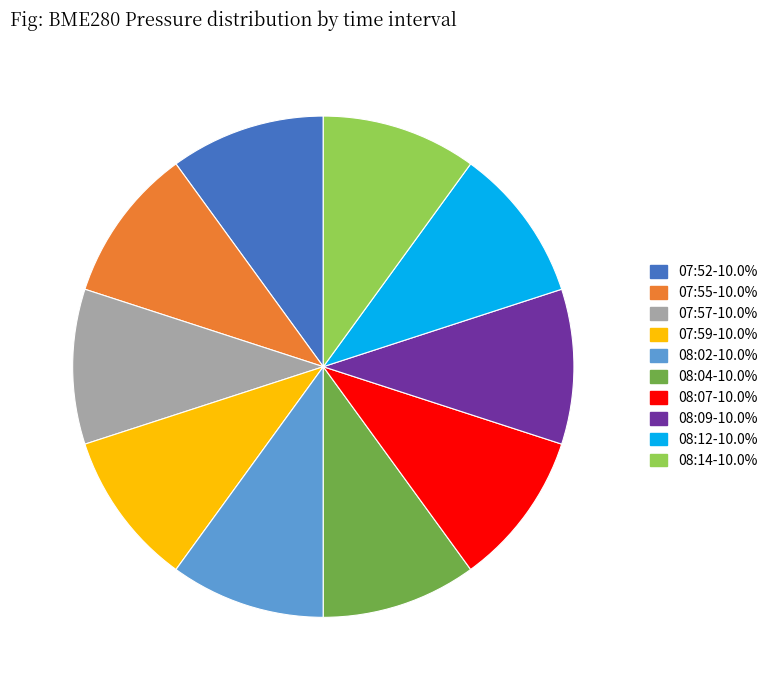

Approximately how many times larger is the value at 08:09 compared to 07:59?

1.0